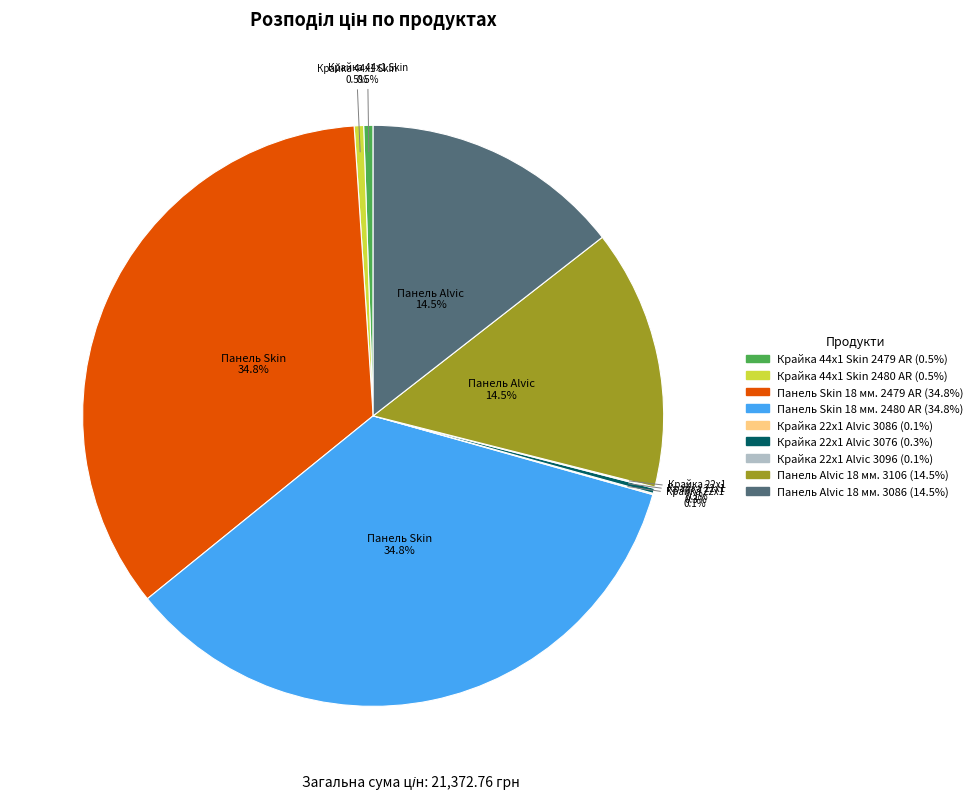

Is there any slice that represents more than half of the pie?

No